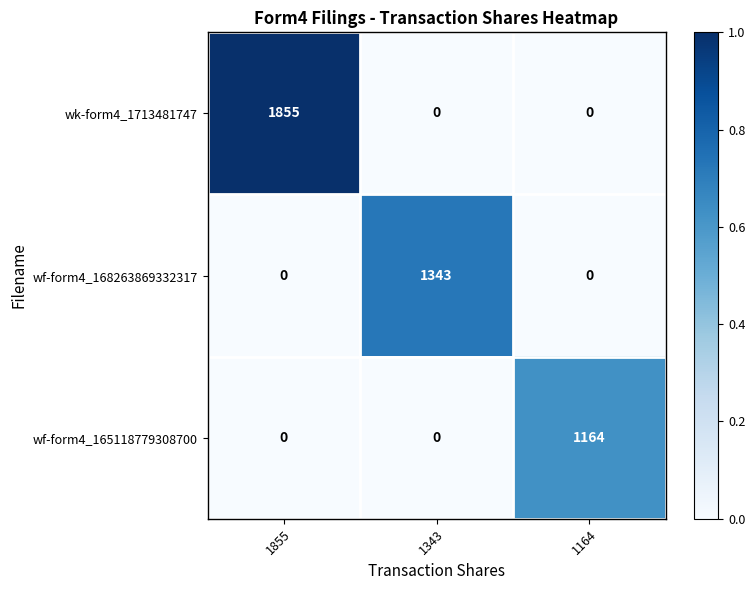

Reading left to right, extract all data points from this chart.

wk-form4_1713481747: 1855=1855	1343=0	1164=0
wf-form4_168263869332317: 1855=0	1343=1343	1164=0
wf-form4_165118779308700: 1855=0	1343=0	1164=1164